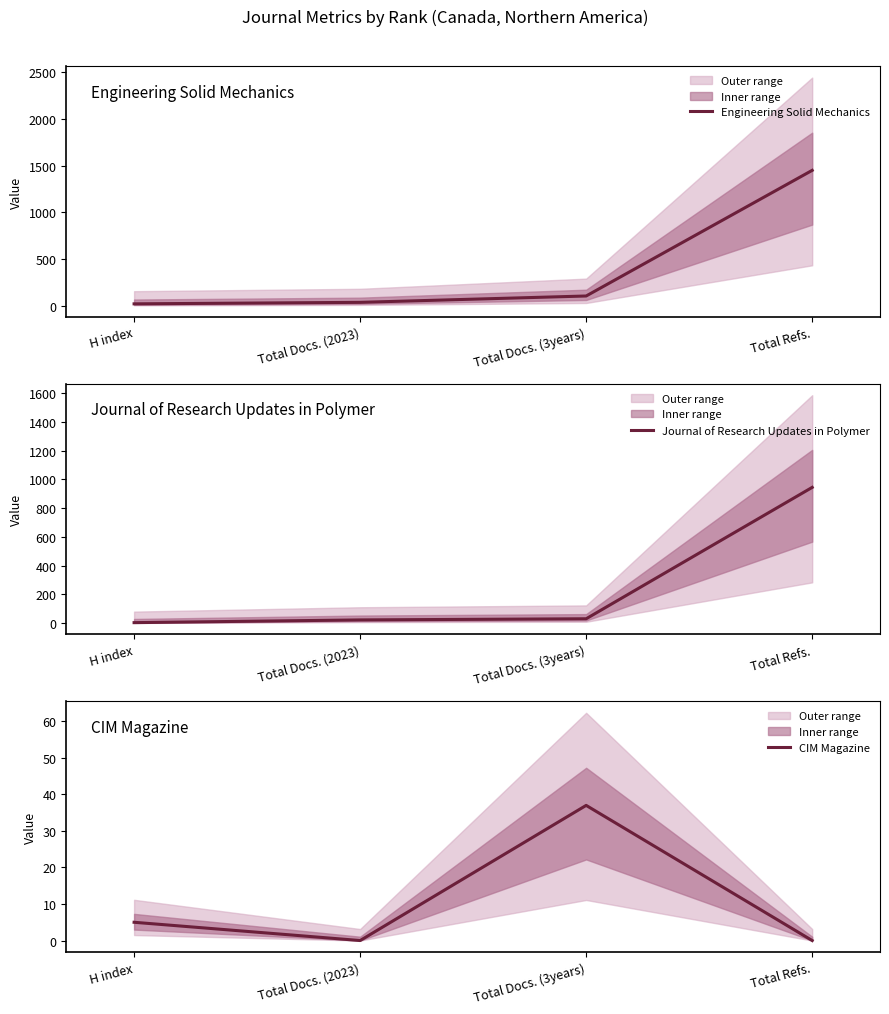

True or false: Engineering Solid Mechanics and Journal of Research Updates in Polymer cross at least once.

False